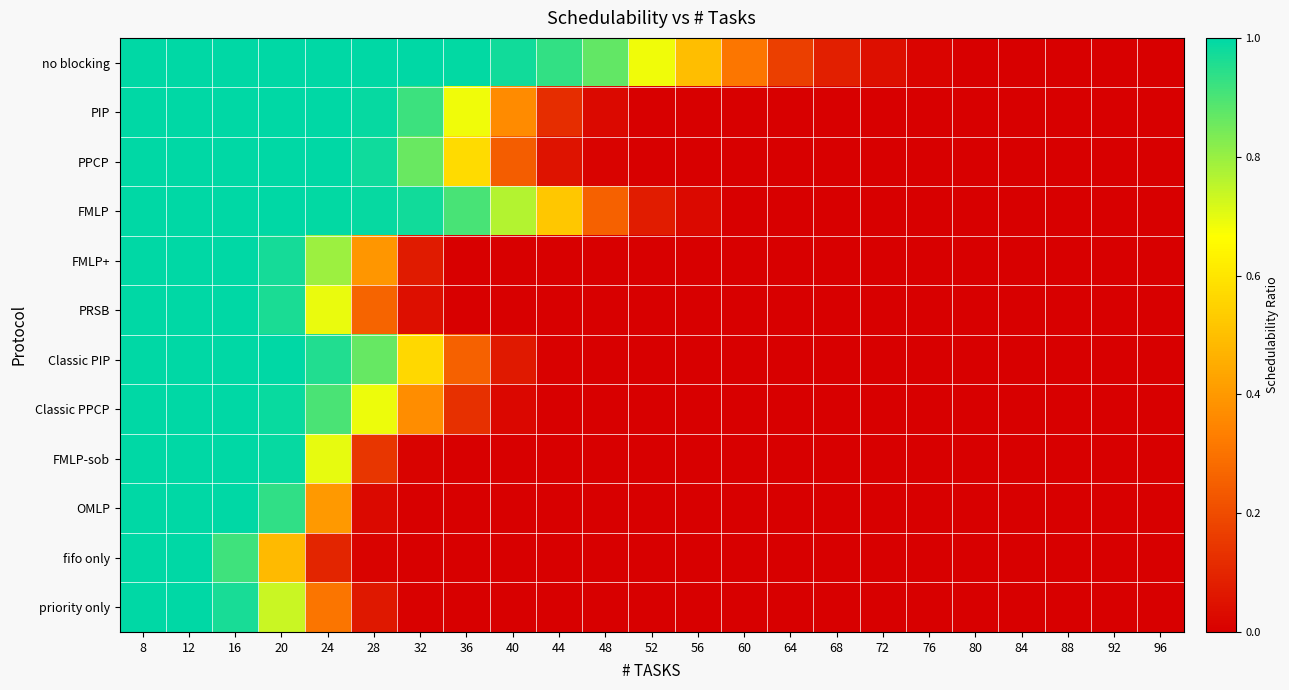

At 84, list the series in order from smallest to largest.

no blocking, PIP, PPCP, FMLP, FMLP+, PRSB, Classic PIP, Classic PPCP, FMLP-sob, OMLP, fifo only, priority only